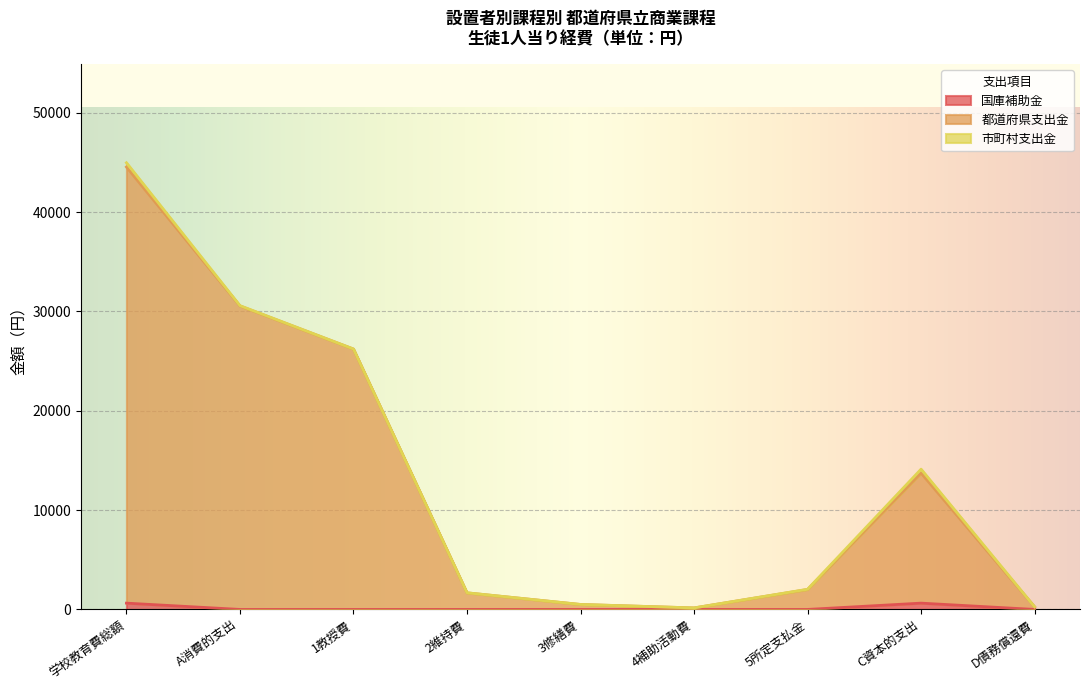

At how many categories does at least one series exceed 31011?

1